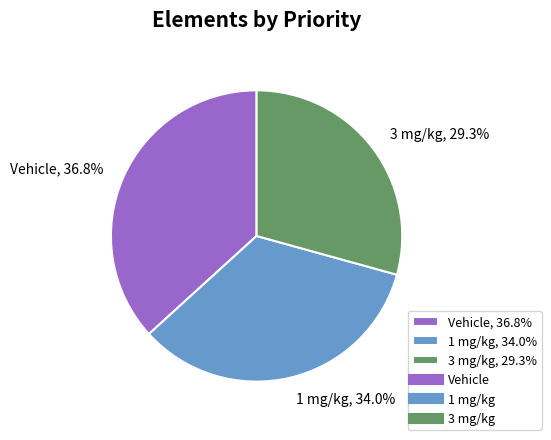

To the nearest percent, what is the difference between the largest and smallest slice percentages?

7%